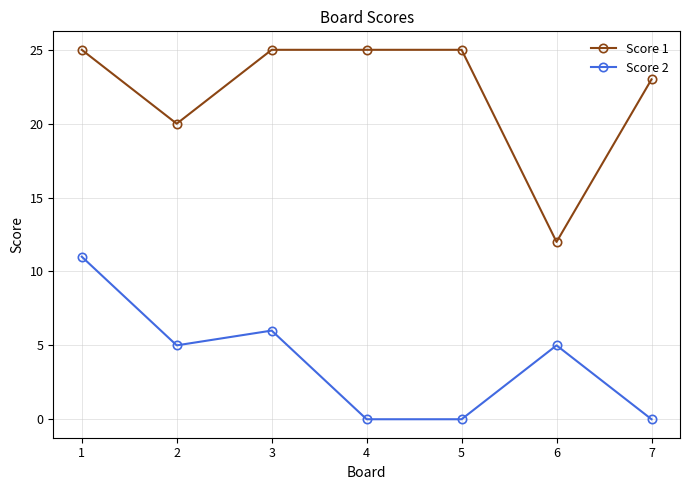

How many values in the Score 2 series are below 5?

3